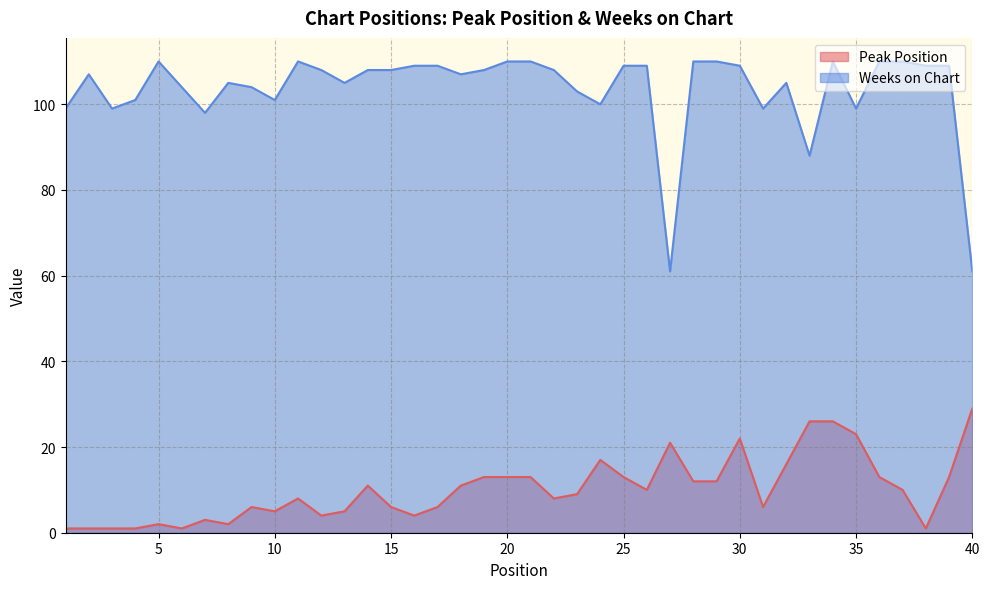

List the series in order of their peak value, lowest first.

Peak Position, Weeks on Chart